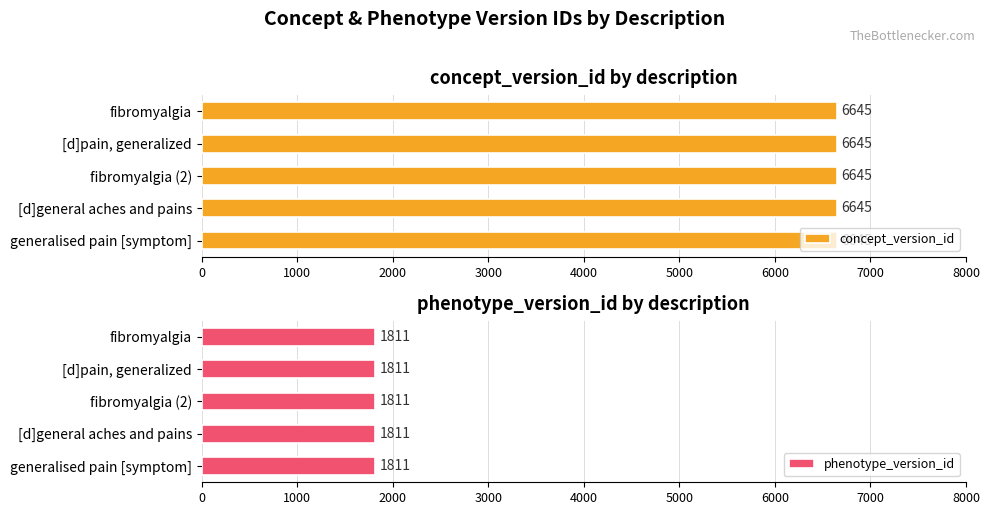

List the labels in order of phenotype_version_id value, smallest first.

fibromyalgia, [d]pain, generalized, fibromyalgia, [d]general aches and pains, generalised pain [symptom]